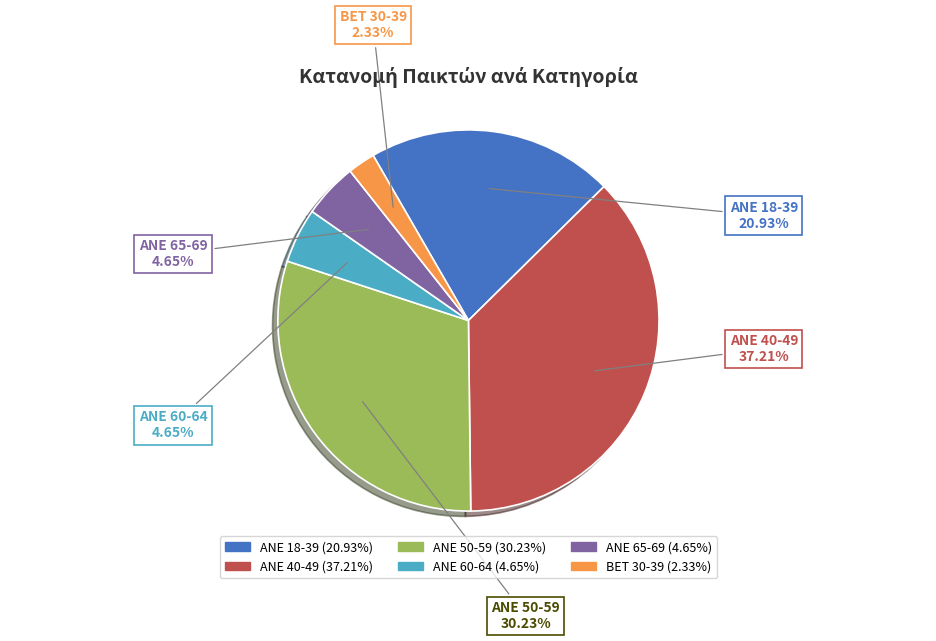

What is the ratio of the value at ANE 40-49 to the value at ANE 65-69?

8.0